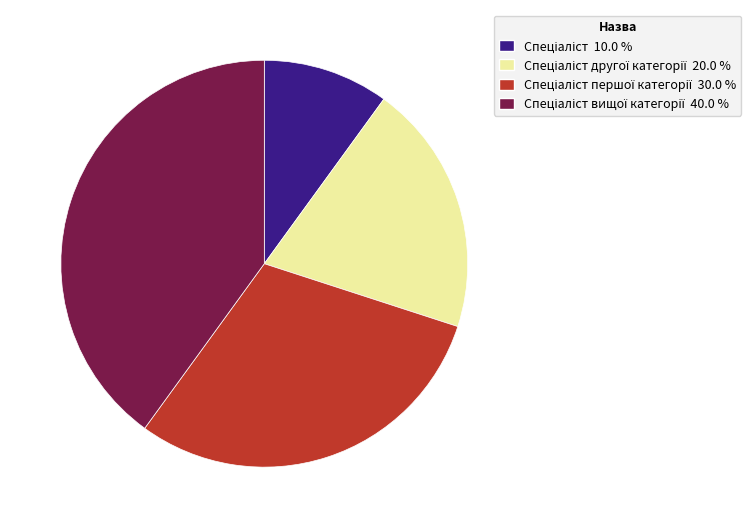

How many slices are in this pie chart?

4